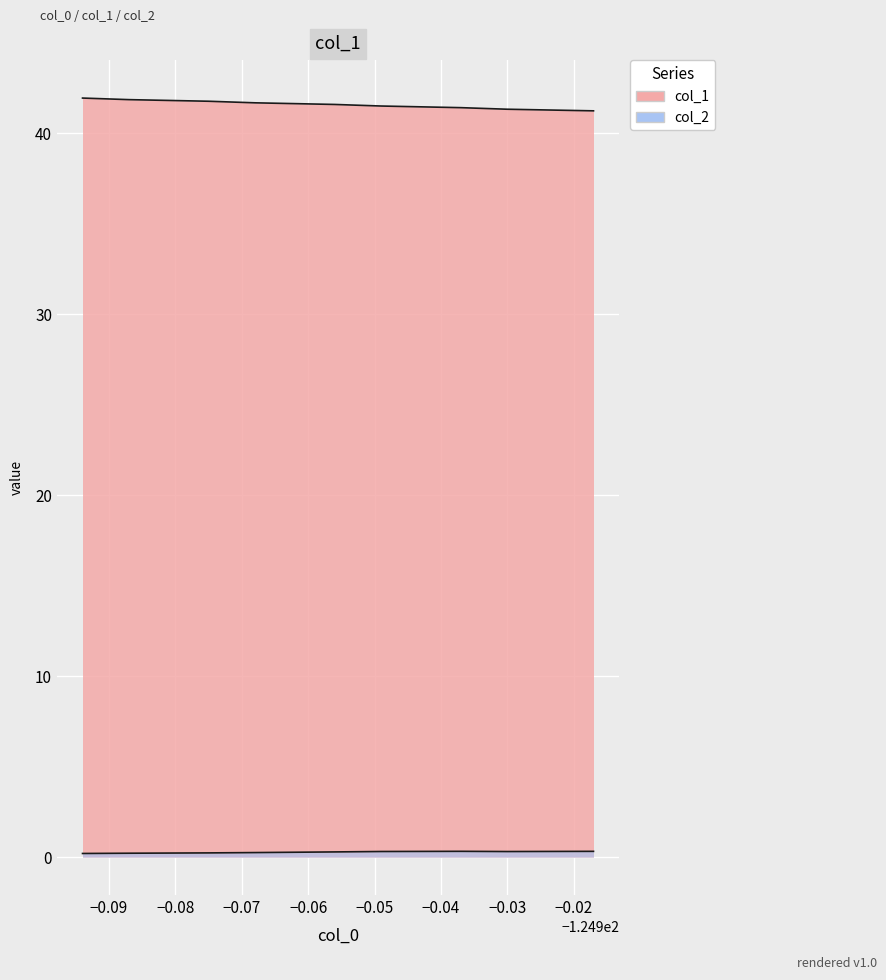

Which series changed the most between −0.07 and −0.06?

col_1